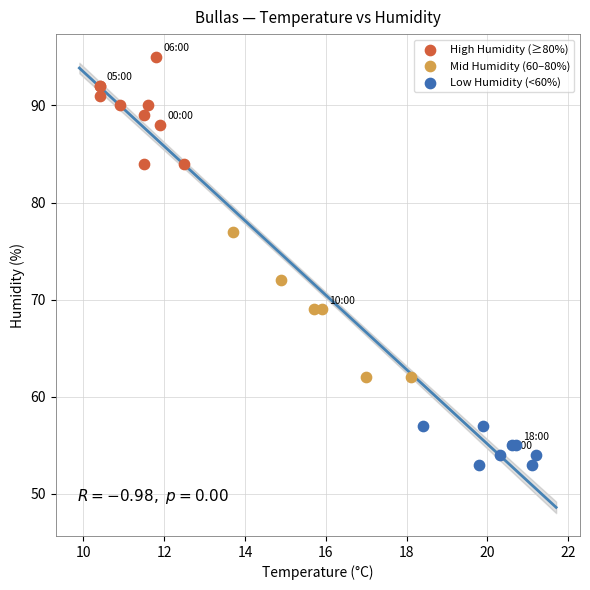

Which series has the largest Y range (max minus min)?

Mid Humidity (60–80%)